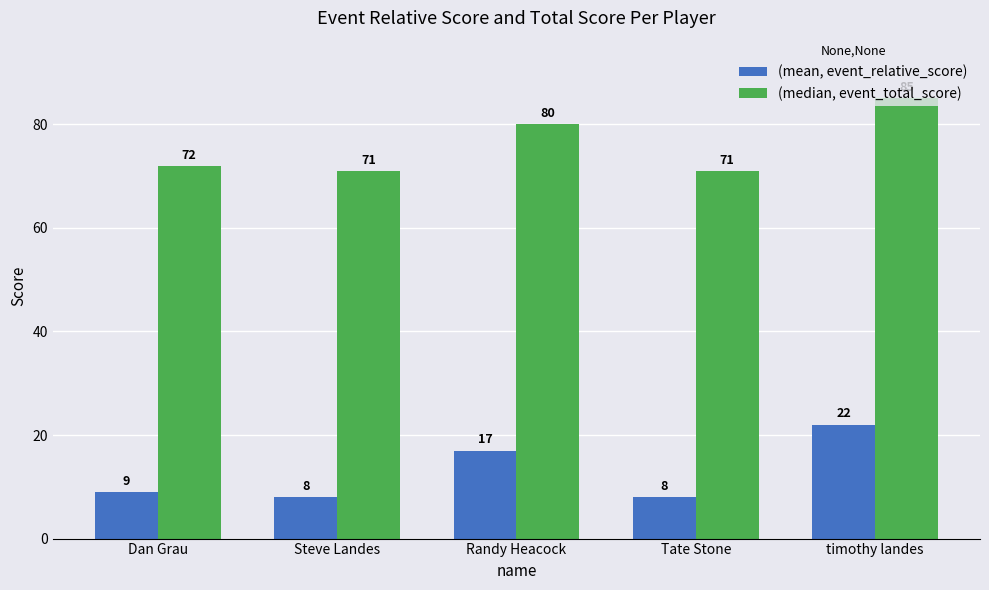

List the series in order of their overall mean, lowest first.

(mean, event_relative_score), (median, event_total_score)